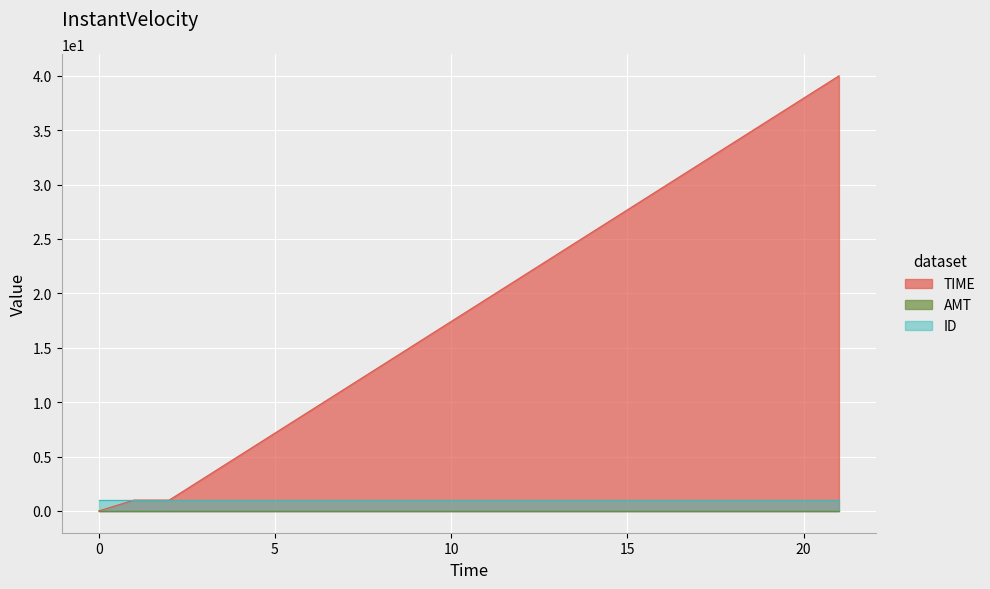

True or false: AMT has more than 0 interior local peaks.

False